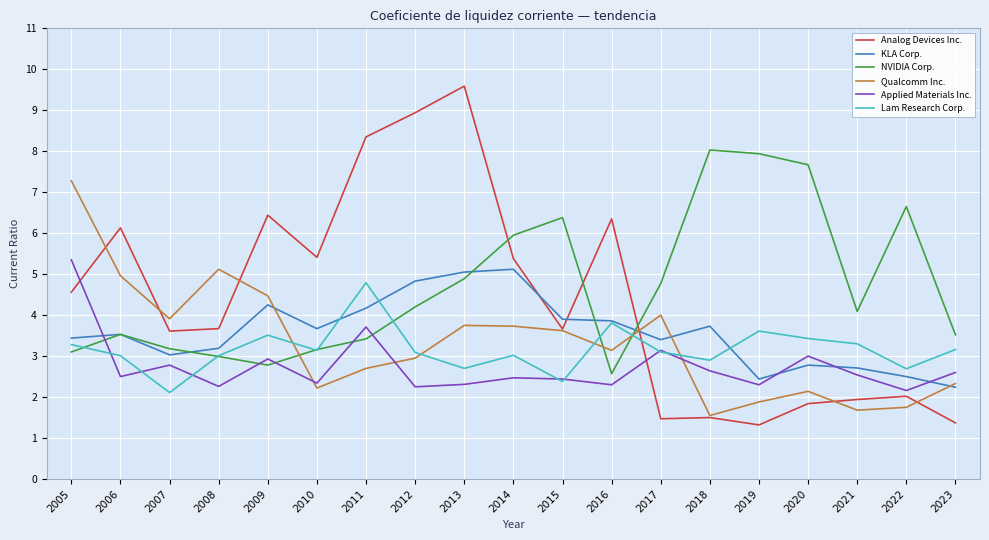

True or false: Analog Devices Inc. has a value of 6.3 at 2016.

True